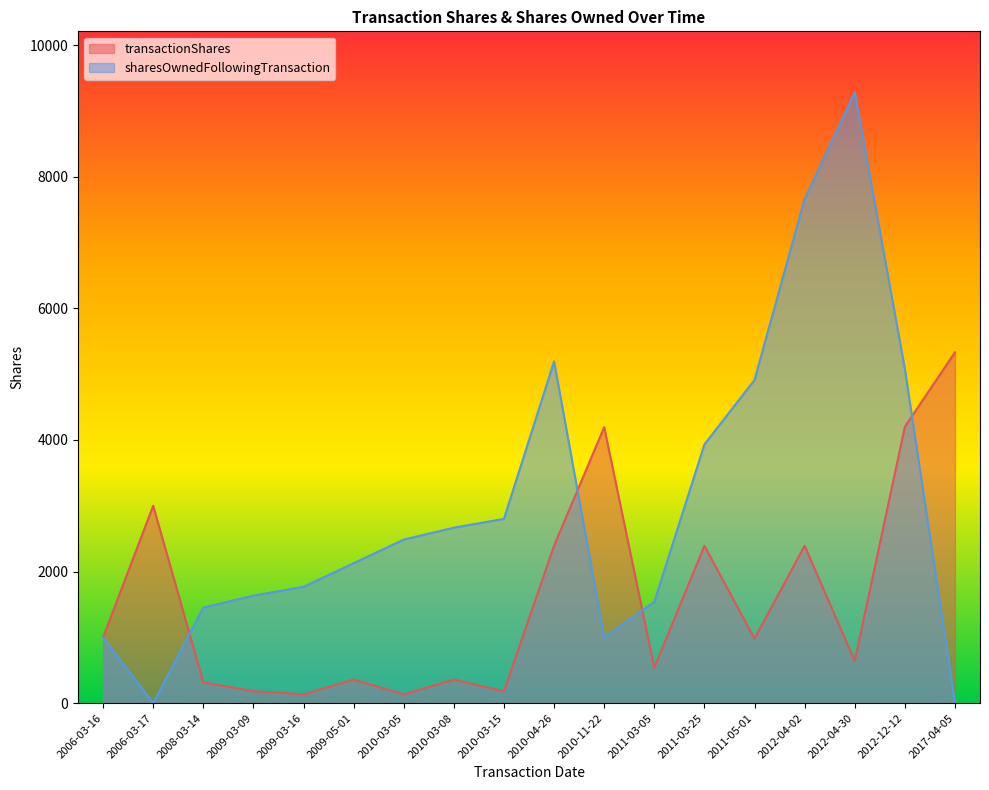

What are all the series names shown in the legend?

transactionShares, sharesOwnedFollowingTransaction